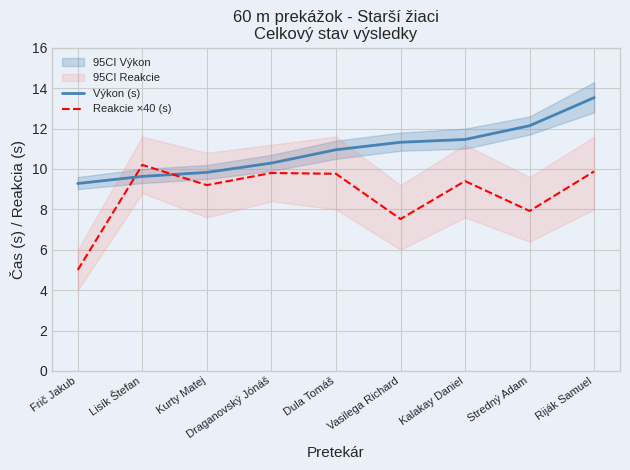

Which series changed the most between Draganovský Jónáš and Dula Tomáš?

Výkon (s)